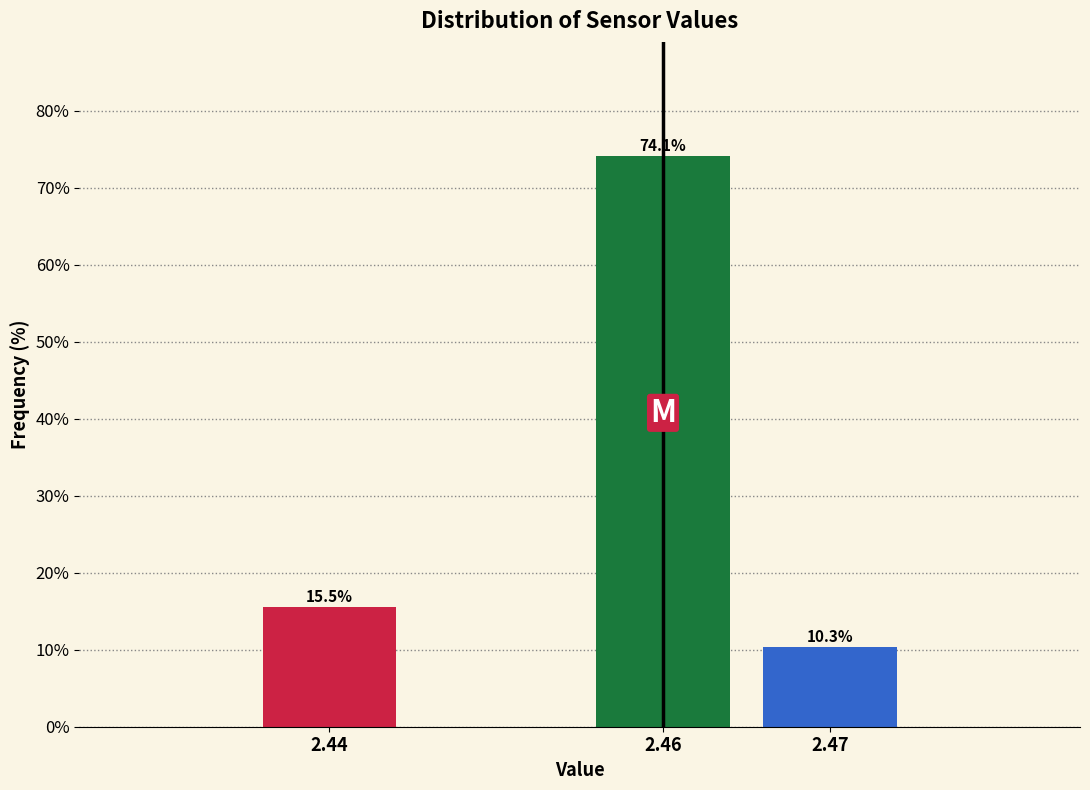

Reading left to right, extract all data points from this chart.

2.44=15.5	2.46=74.1	2.47=10.3